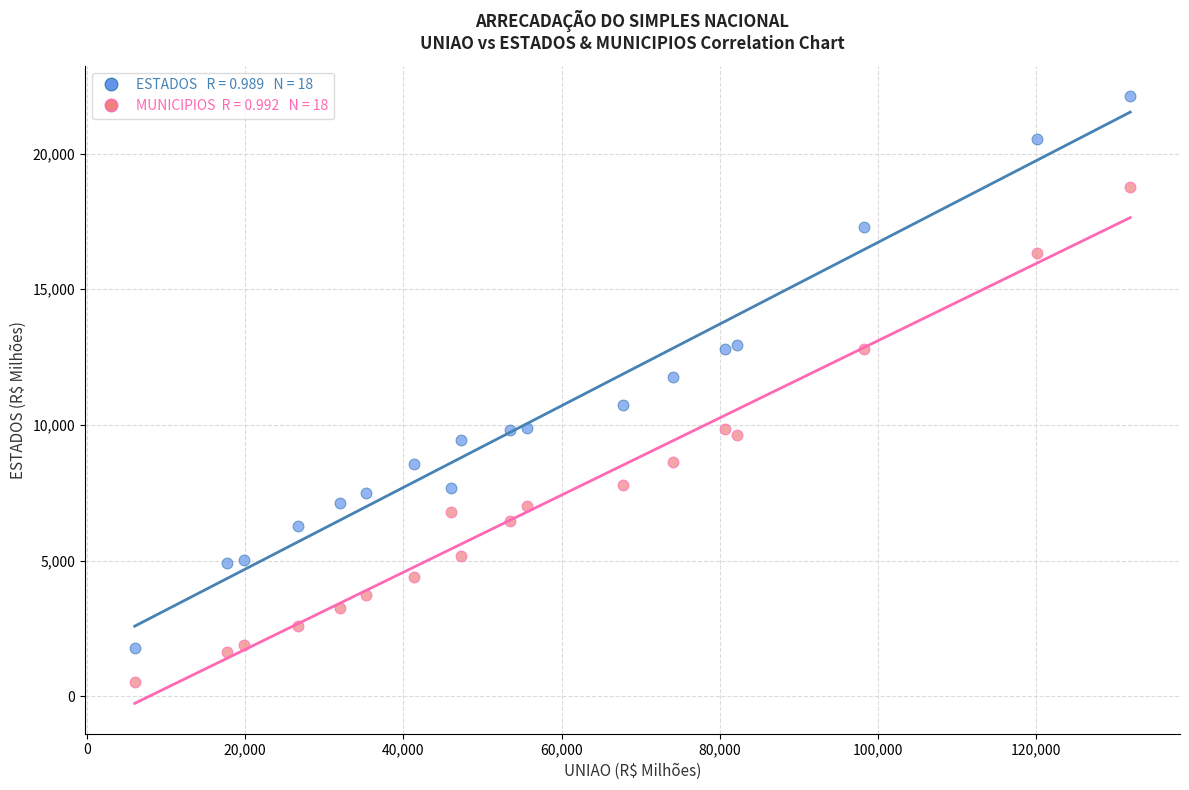

Across all data points, what is the range of X values (max minus min)?

125822.4